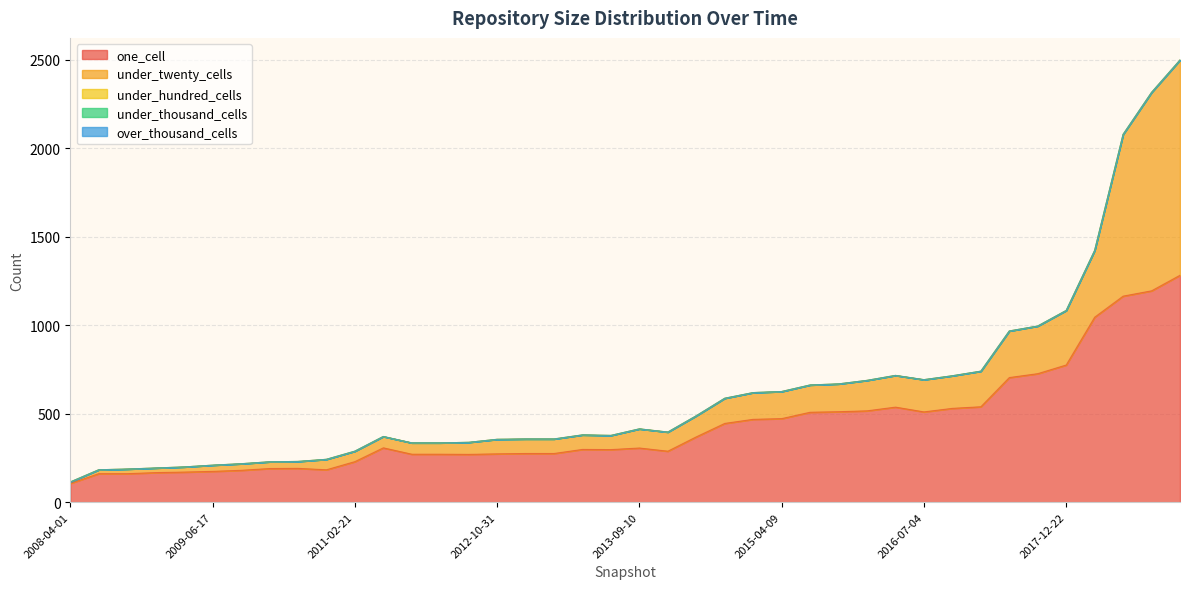

The one_cell series shows 270 at 2012-07-13. True or false?

True